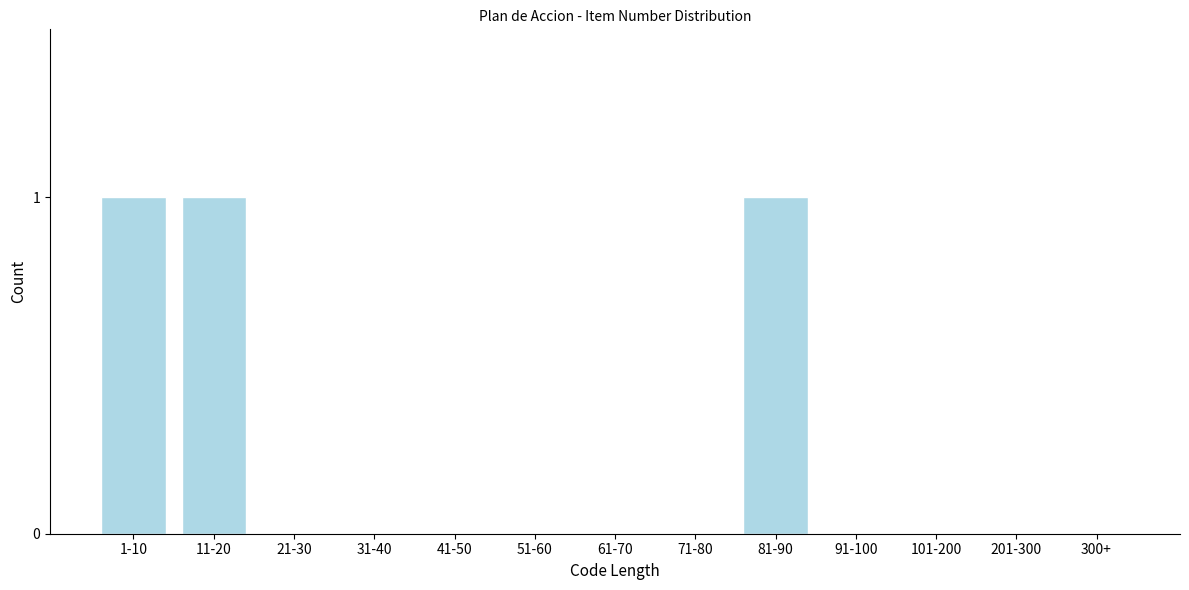

Reading left to right, transcribe all the data shown in this chart.

1-10=1	11-20=1	21-30=0	31-40=0	41-50=0	51-60=0	61-70=0	71-80=0	81-90=1	91-100=0	101-200=0	201-300=0	300+=0